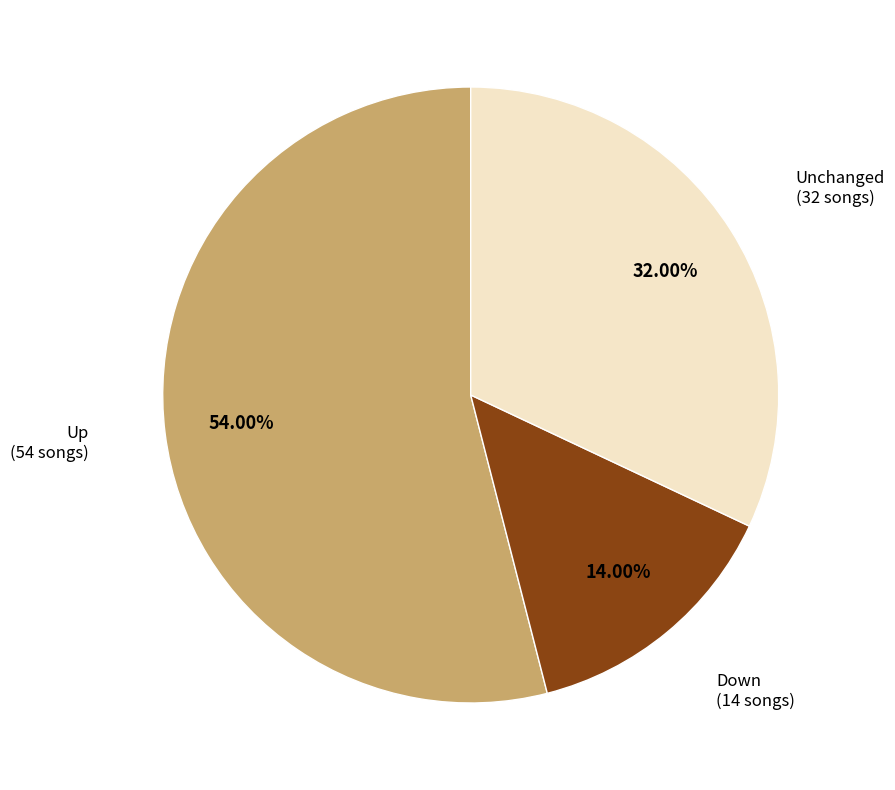

How many segments does this pie chart have?

3